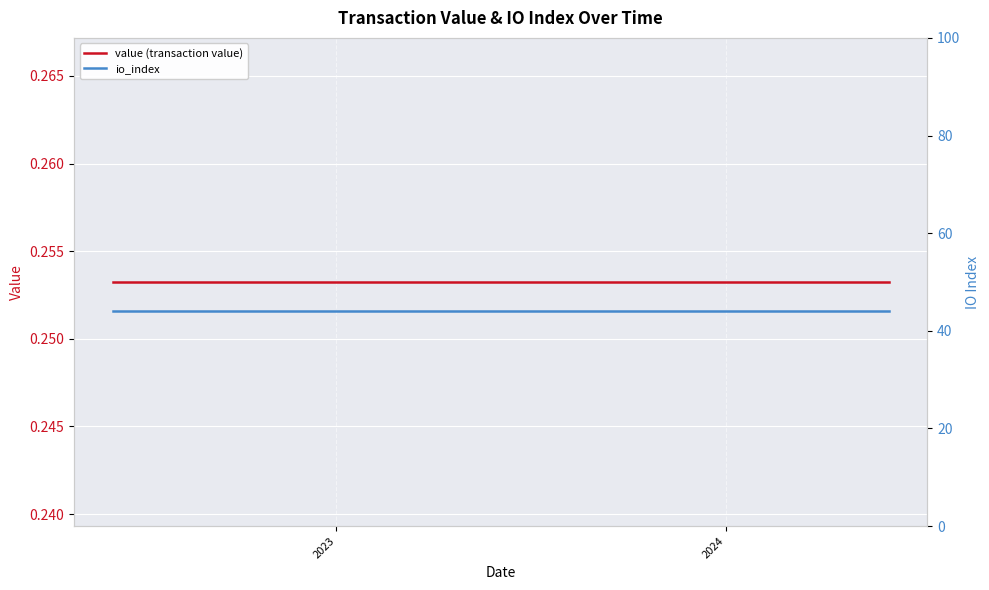

Rank the series by their maximum value, from lowest to highest.

value (transaction value), io_index